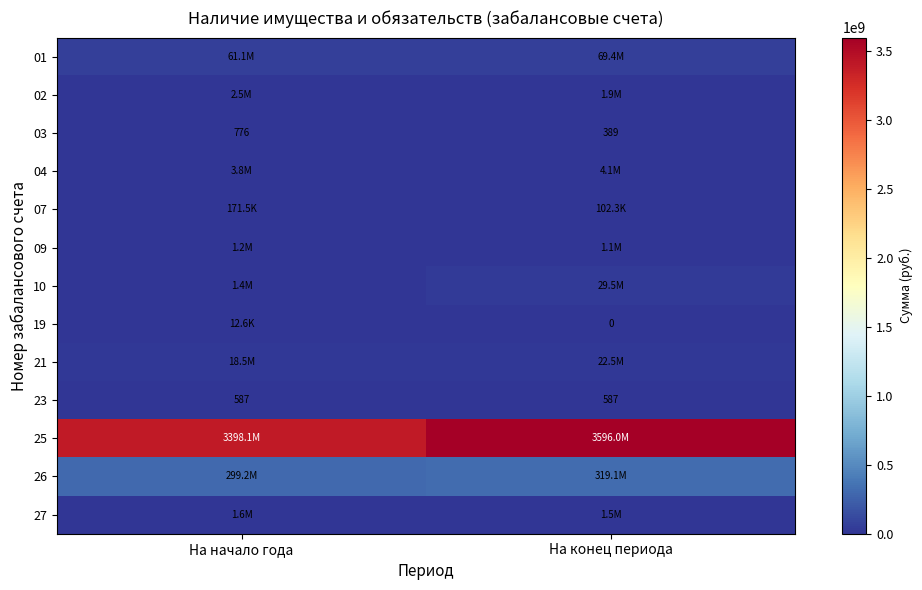

The value of 09 at На конец периода is 1079205.2. True or false?

True